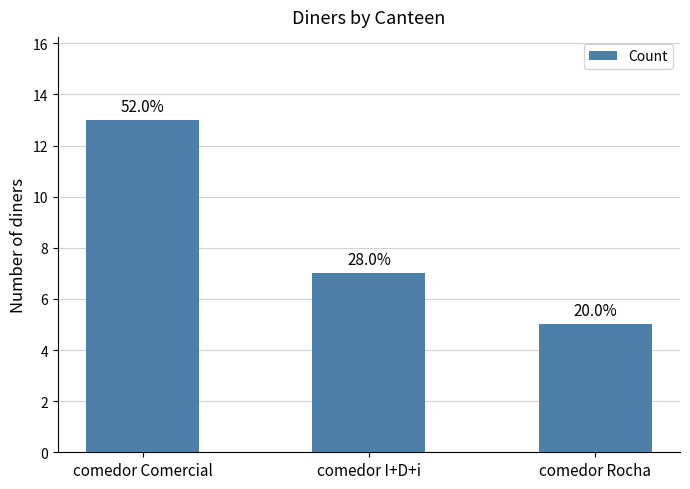

At which label is the value closest to 9?

comedor I+D+i